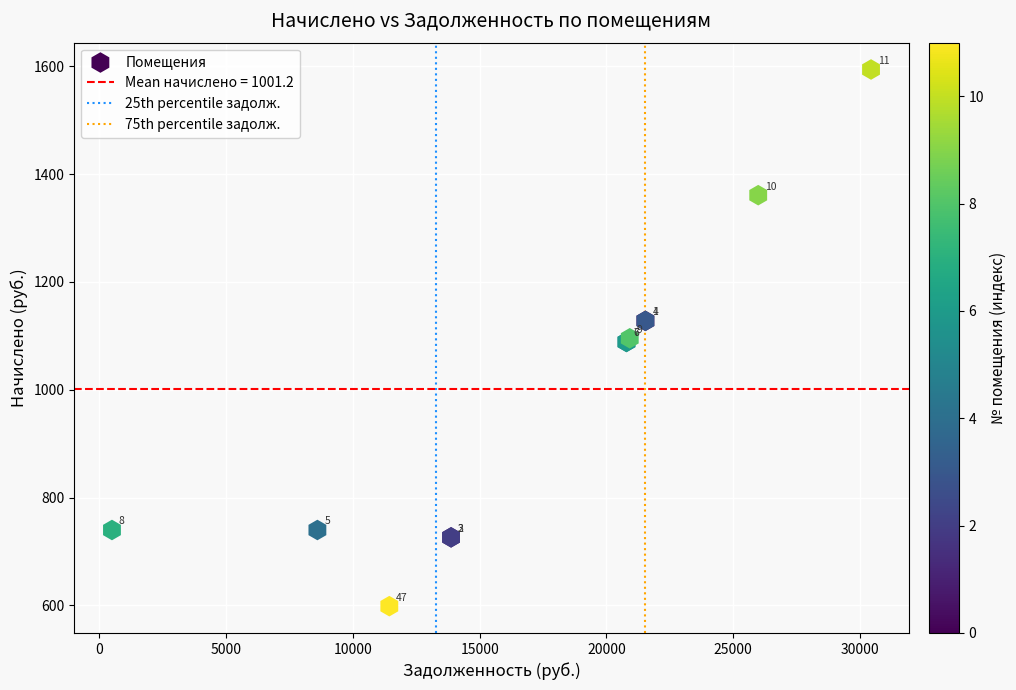

What Y value in the scatter plot is closest to 1096?

1095.5